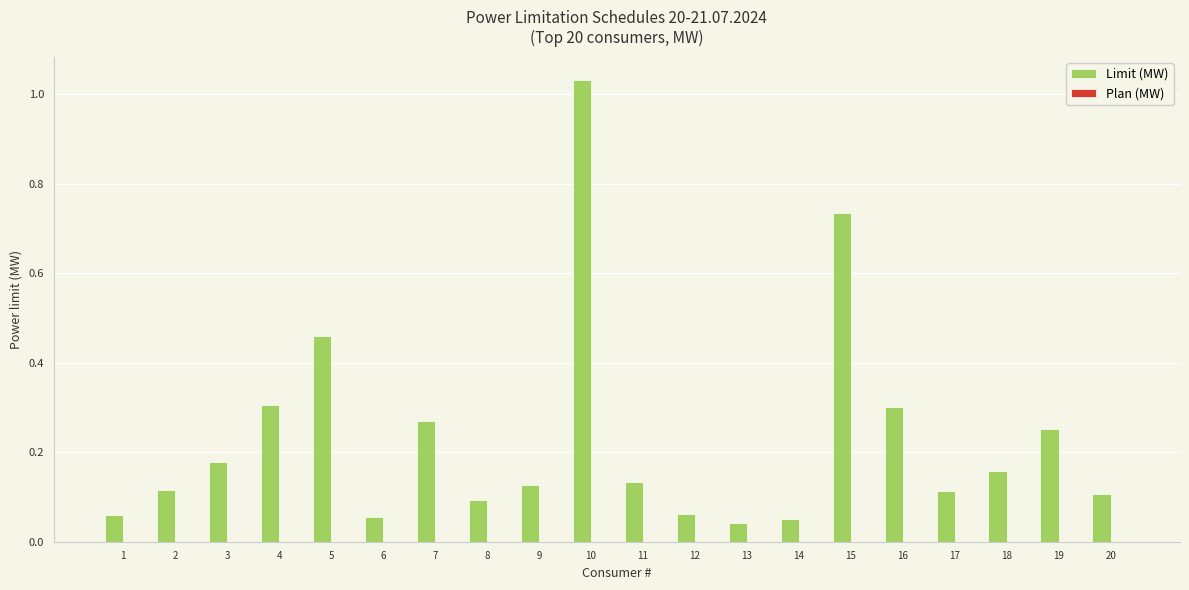

What is the sum of all values?

4.7